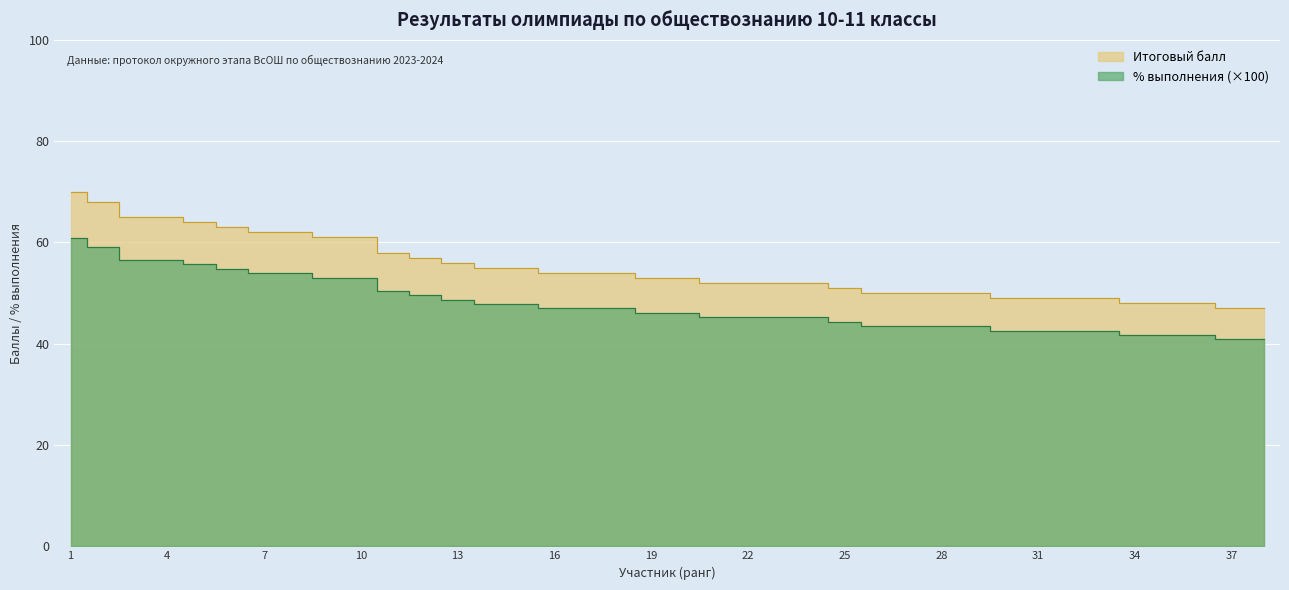

Which series changed the most between 1 and 21?

Итоговый балл